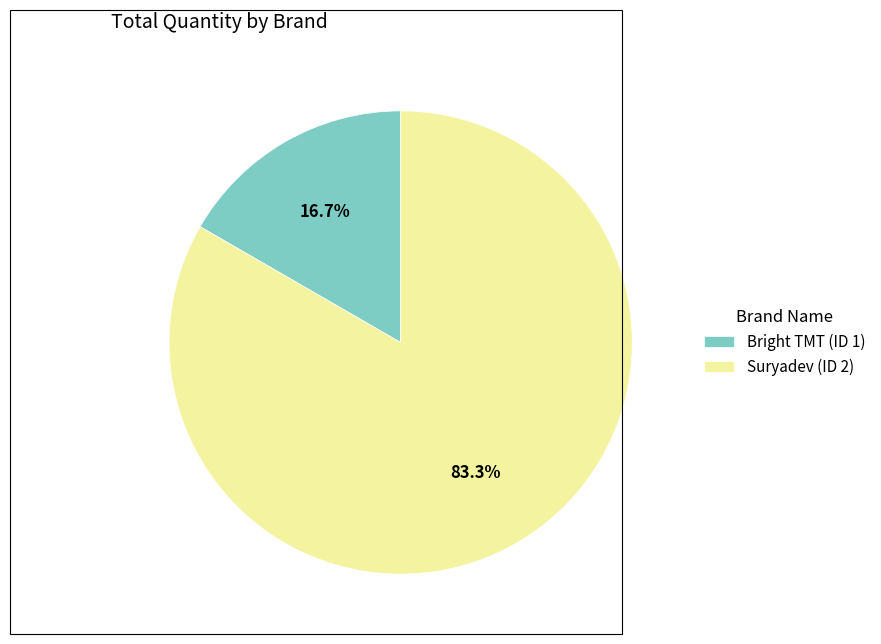

To the nearest percent, what is the average slice percentage?

50%